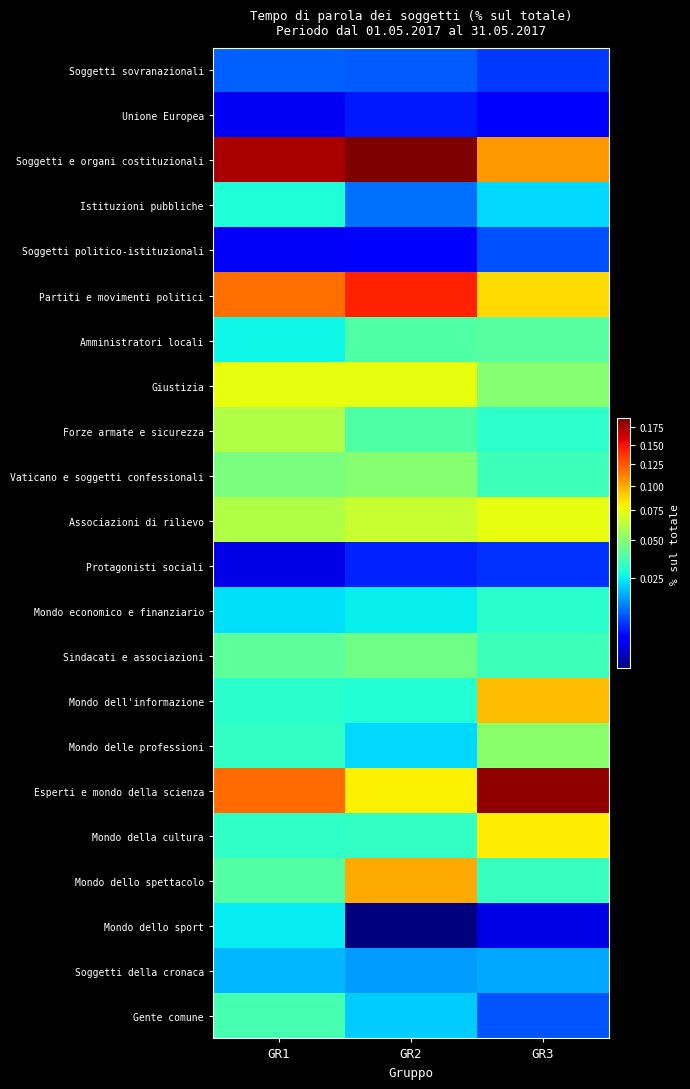

What is the greatest value displayed?

0.2